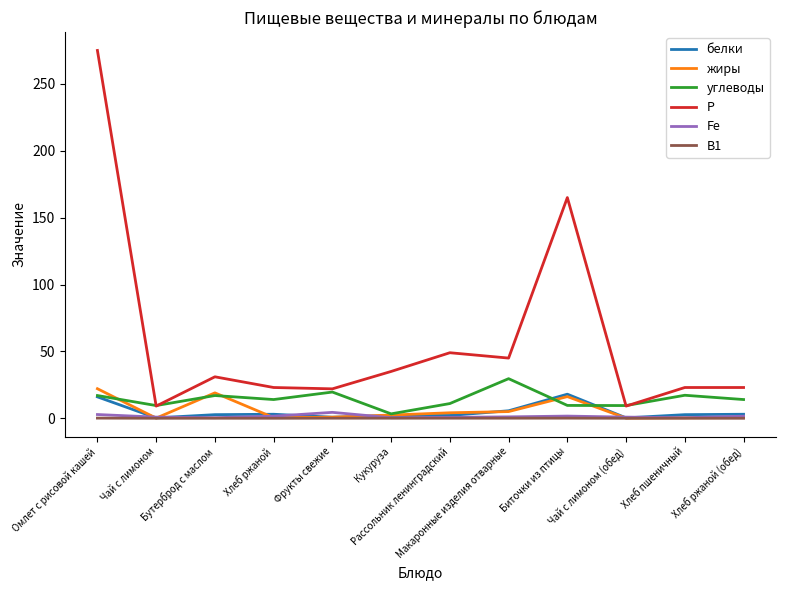

What is the greatest value displayed?

275.0